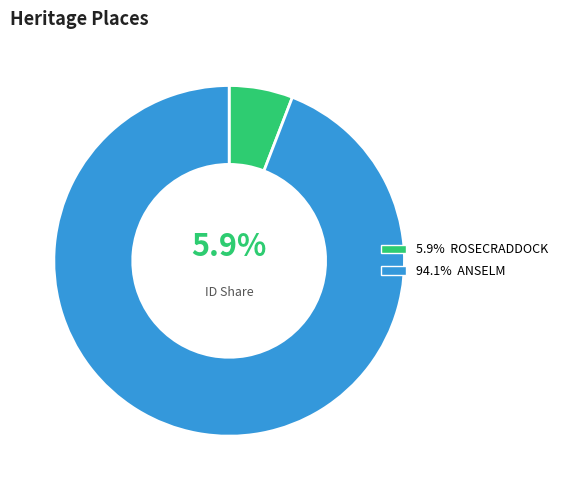

Is there a majority slice in this chart?

Yes